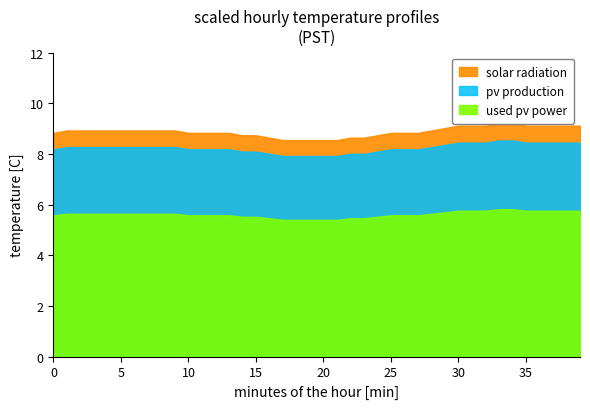

What are all the series names shown in the legend?

solar radiation, pv production, used pv power